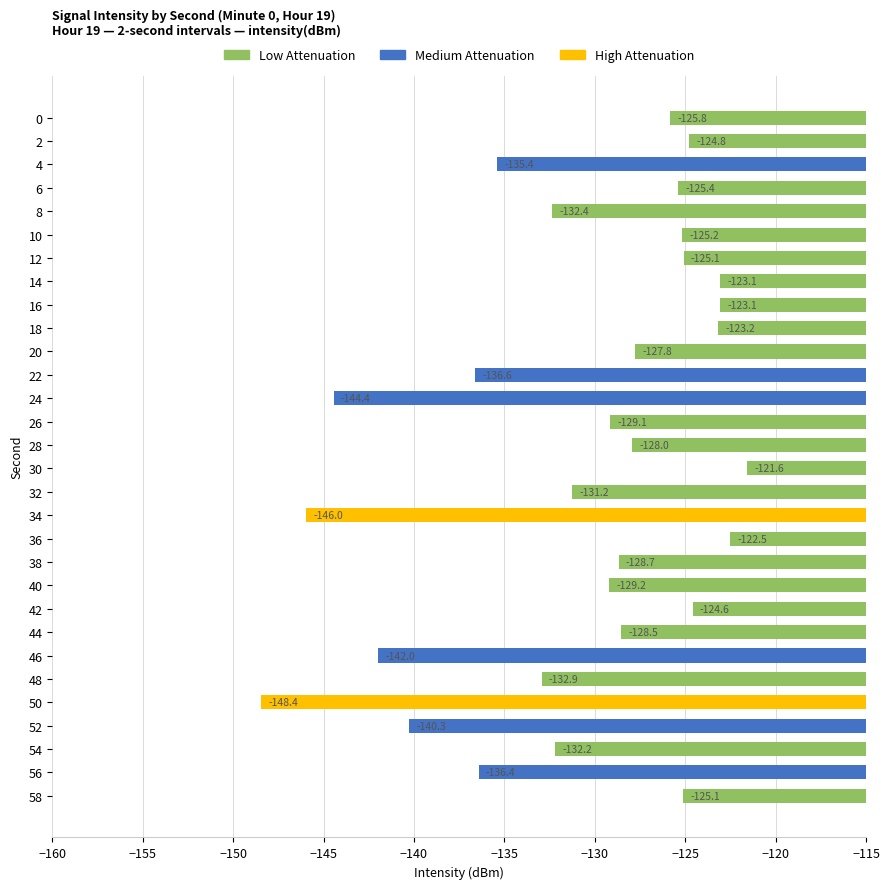

Is it true that the value at 10 is -191.0?

False